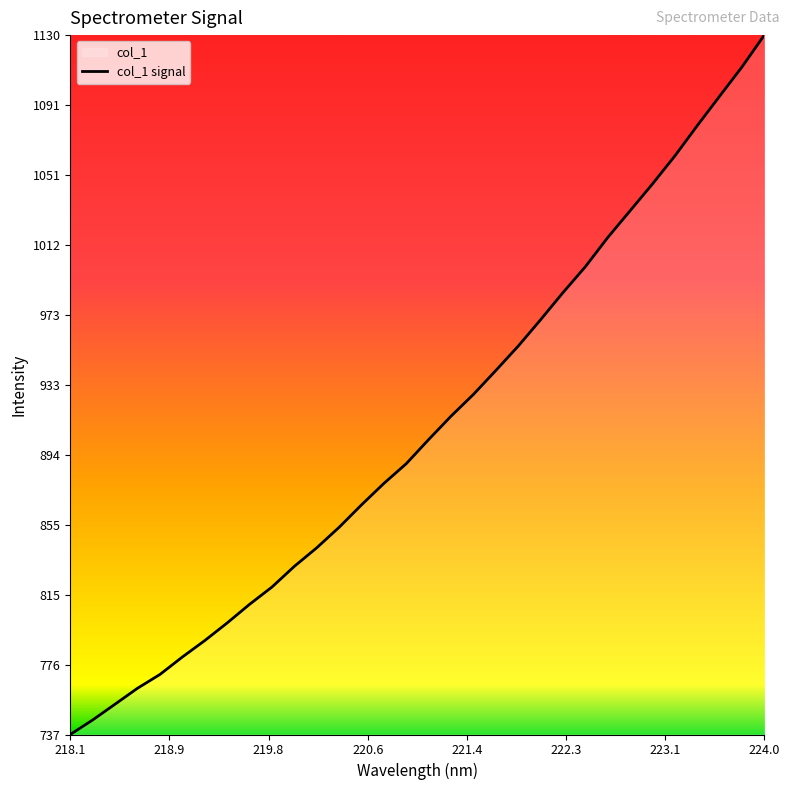

Reading right to left, extract all data points from this chart.

1129.9	1112.0	1095.6	1079.0	1062.0	1046.3	1031.2	1016.2	999.8	985.2	970.0	955.2	941.4	928.0	915.8	902.6	889.1	878.0	865.9	853.3	841.8	831.3	819.7	810.0	799.5	789.6	780.4	770.6	762.8	753.9	745.0	736.8